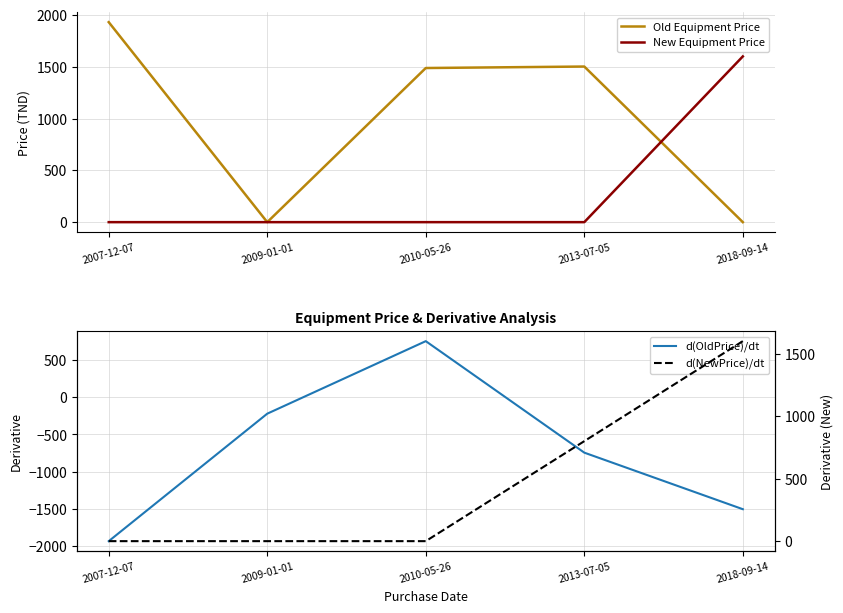

Rank the categories by d(NewPrice)/dt value from lowest to highest.

2007-12-07, 2009-01-01, 2010-05-26, 2013-07-05, 2018-09-14